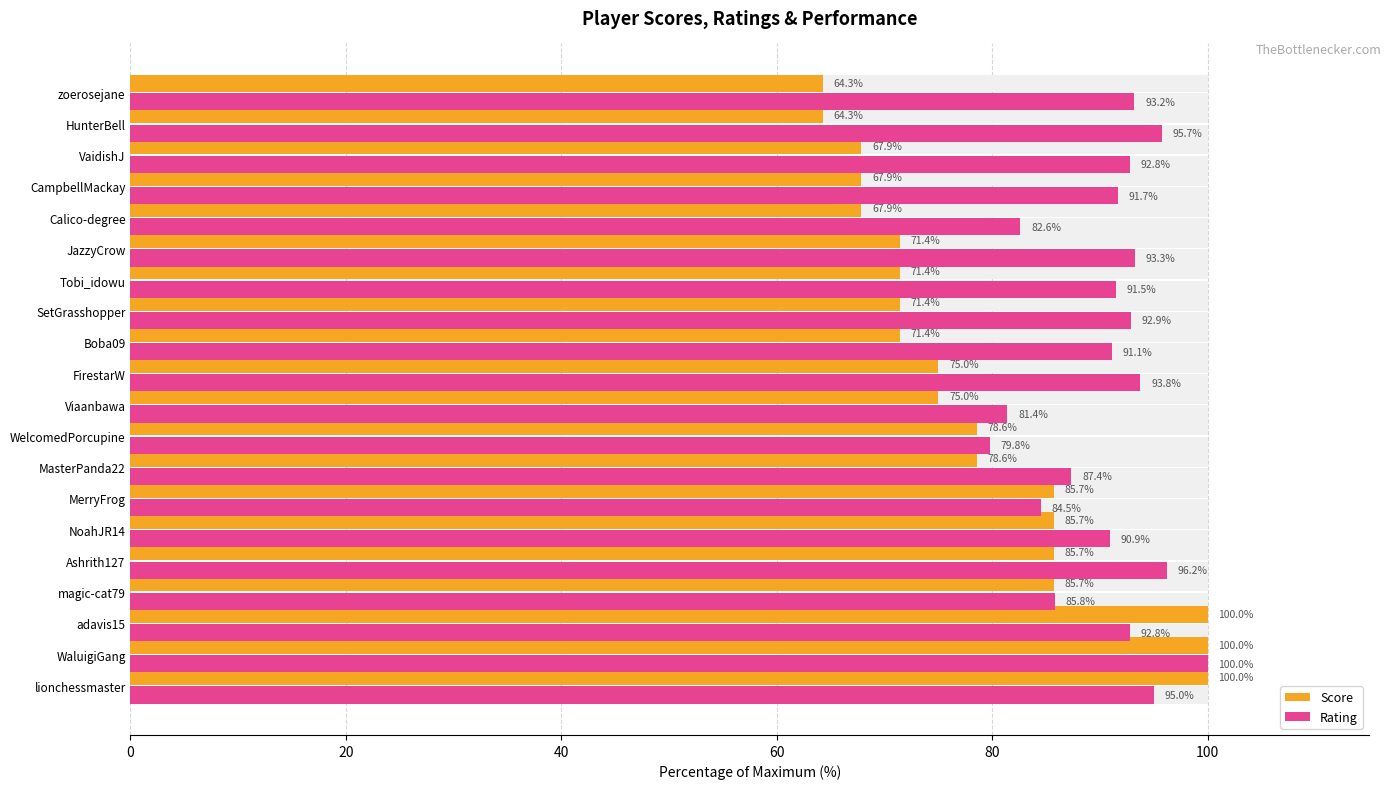

List the series in order of their peak value, lowest first.

Score, Rating